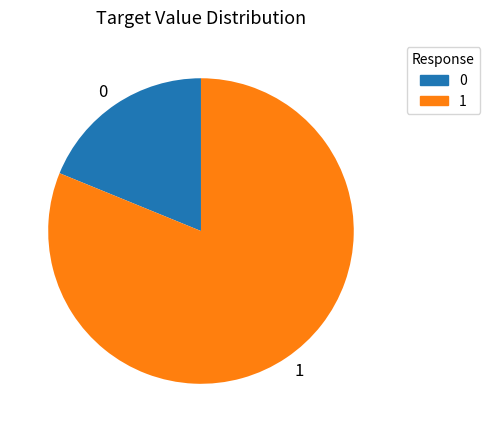

Does any single category account for the majority?

Yes